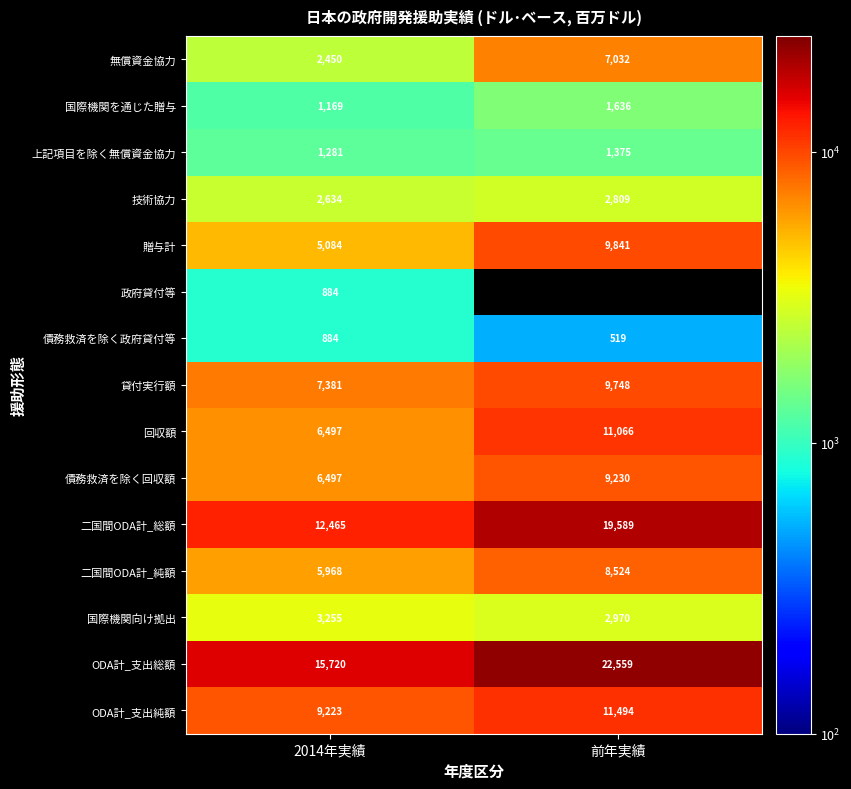

Which category has the highest value in the 国際機関を通じた贈与 series?

前年実績